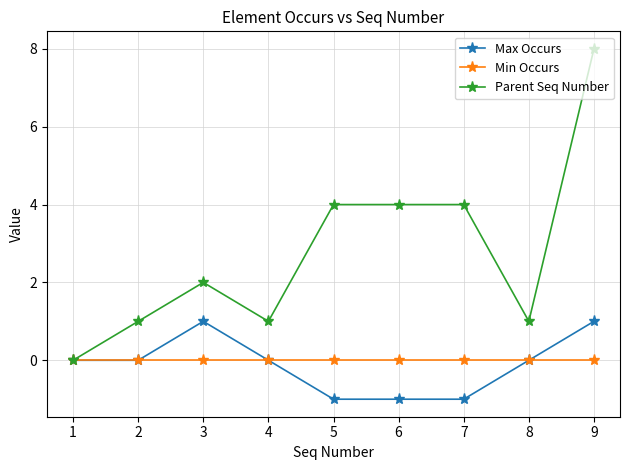

The value of Parent Seq Number at 9 is 4. True or false?

False